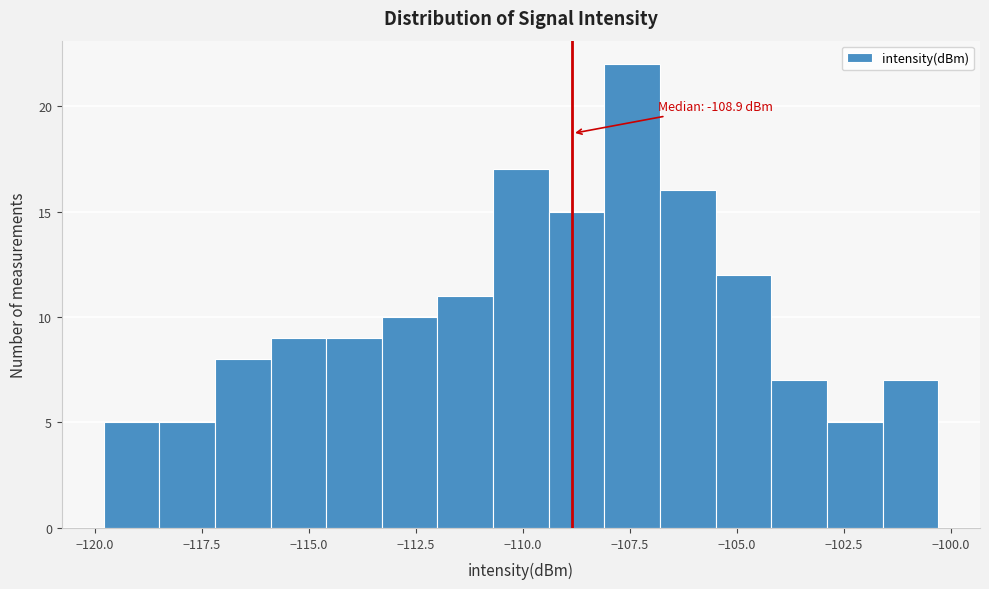

Read against the x-axis, roughly where is the centre of the tallest bar?

-107.5